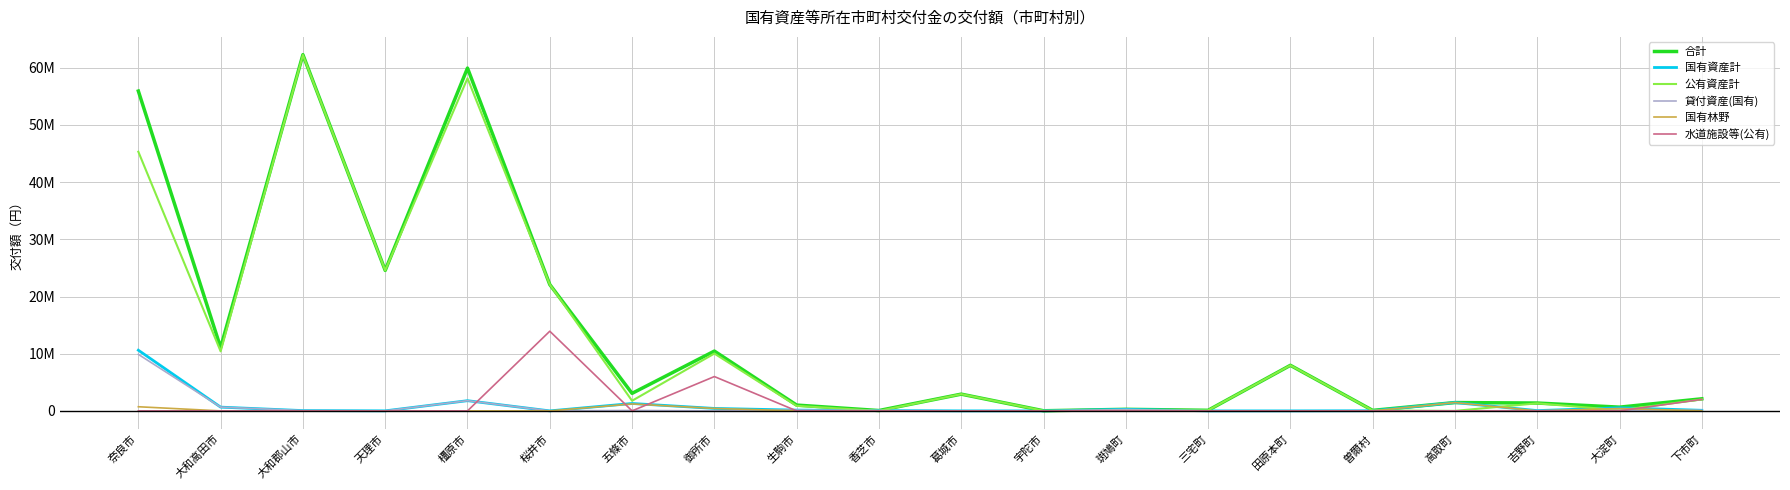

What is the label of the 3rd point from the left?

大和郡山市